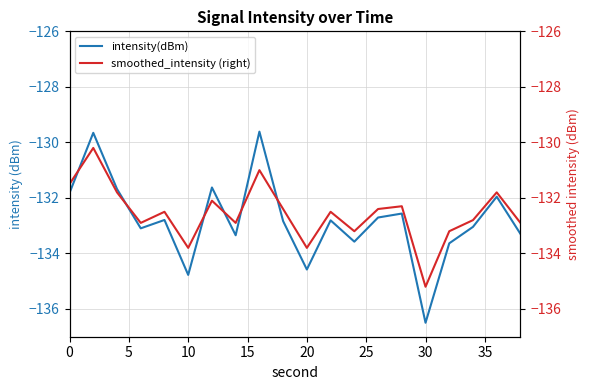

Which category has the lowest value in the intensity(dBm) series?

30